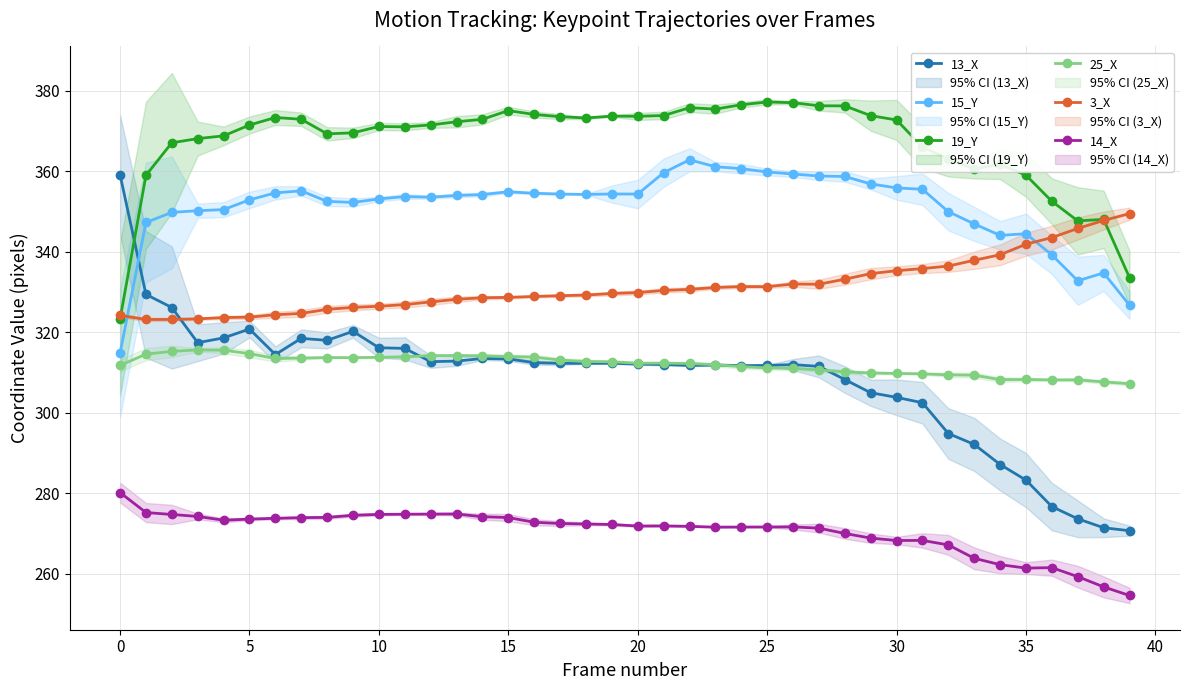

Does the chart have visible grid lines?

Yes